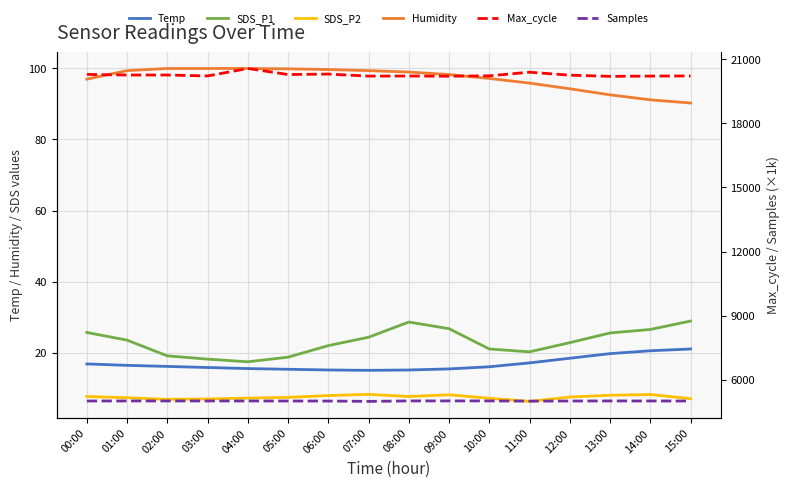

The Humidity series shows 160.0 at 01:00. True or false?

False